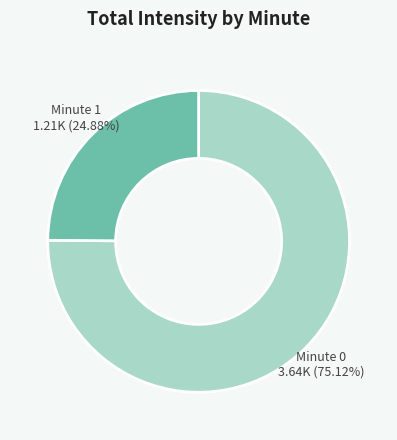

How many slices are in this pie chart?

2